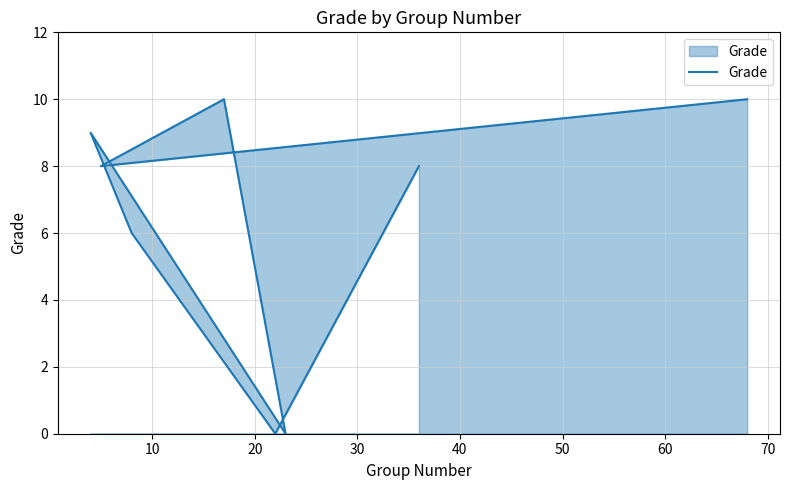

Reading left to right, list all the values displayed in this chart.

10	8	10	0	9	6	0	8